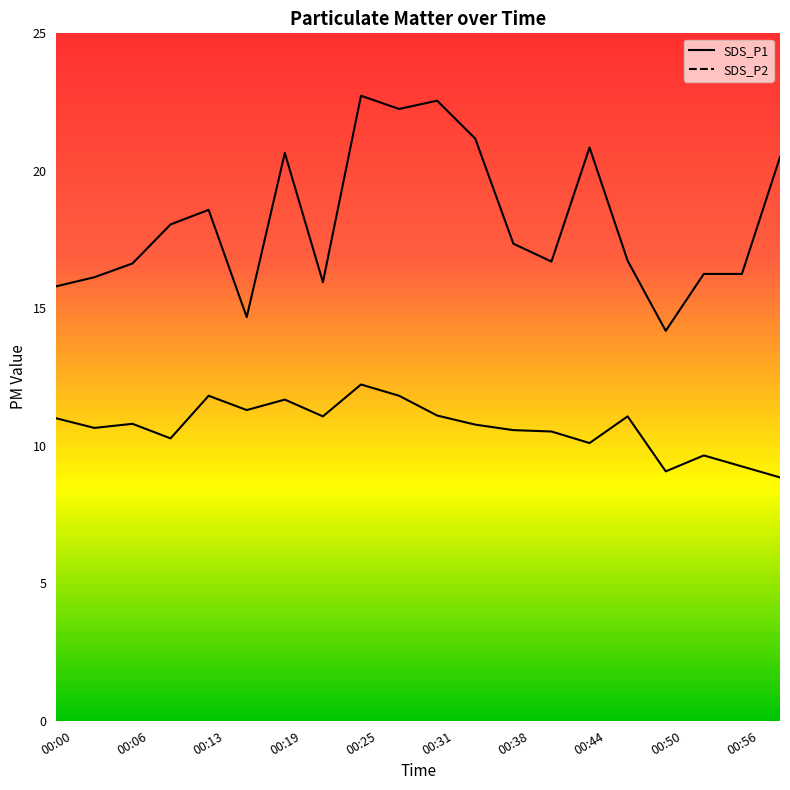

What is the total value across all series at 00:00?

26.8